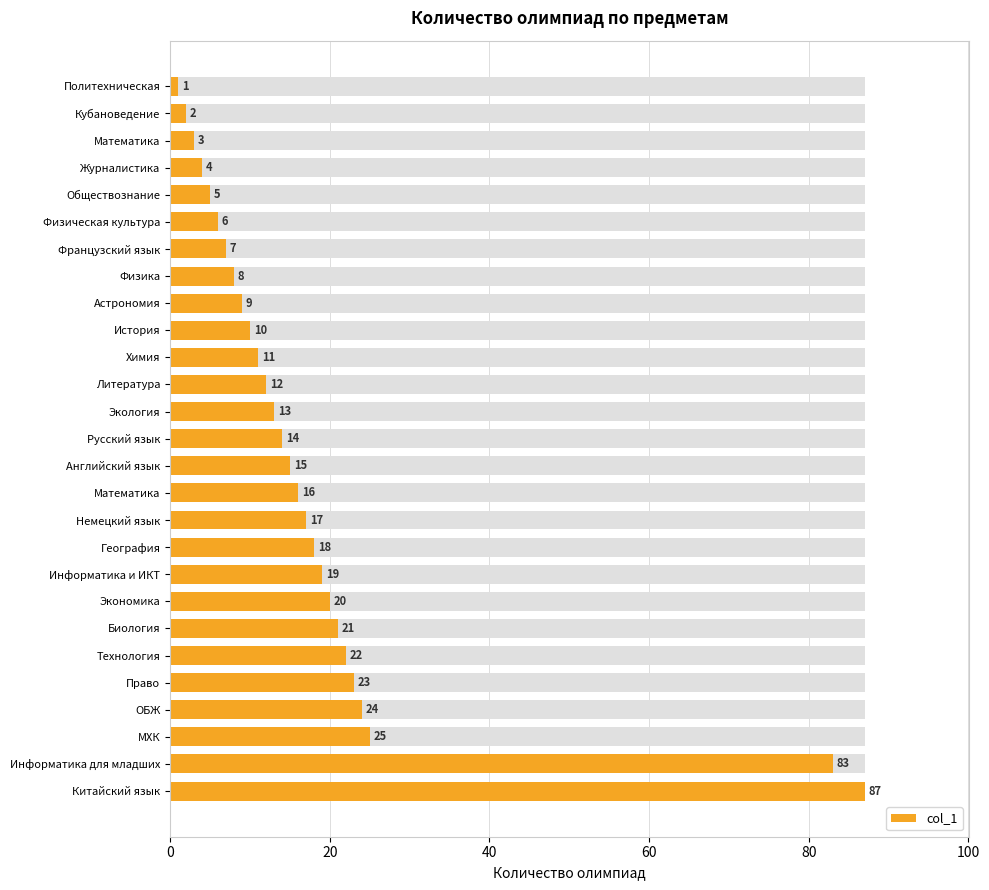

Read the value at Русский язык, to the nearest 10.

10